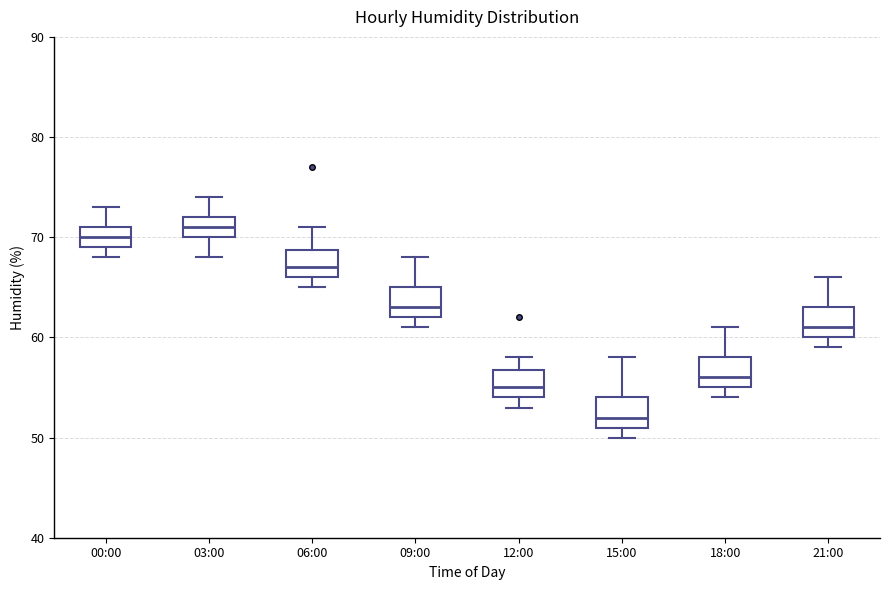

Reading left to right, read every box against the y-axis: the position of its median line, the range the box covers, and the ends of its whiskers. The values are not printed on the chart, so give them approximately, as read against the axis.

00:00: median 70, box 69 to 71, whiskers 68 to 73
03:00: median 71, box 70 to 72, whiskers 68 to 74
06:00: median 67, box 66 to 69, whiskers 65 to 71
09:00: median 63, box 62 to 65, whiskers 61 to 68
12:00: median 55, box 54 to 57, whiskers 53 to 58
15:00: median 52, box 51 to 54, whiskers 50 to 58
18:00: median 56, box 55 to 58, whiskers 54 to 61
21:00: median 61, box 60 to 63, whiskers 59 to 66